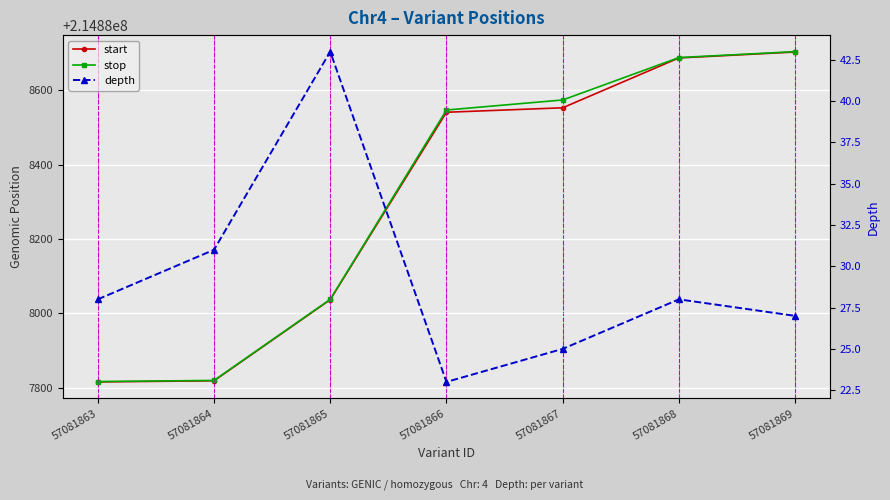

What is the lowest value of the start series?

214887816